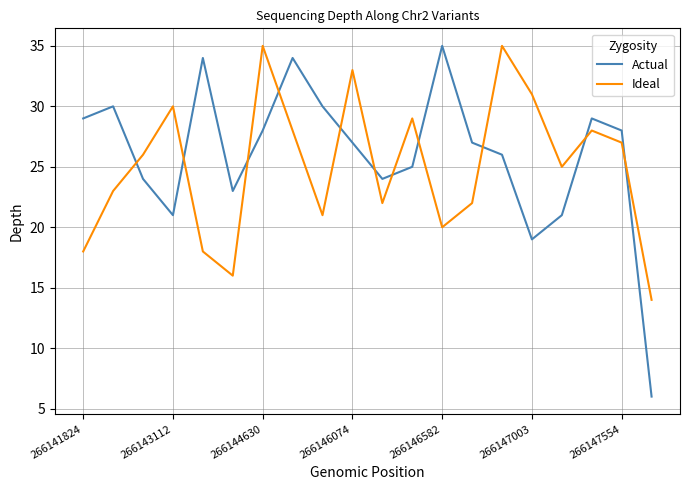

What is the minimum value shown in the chart?

6